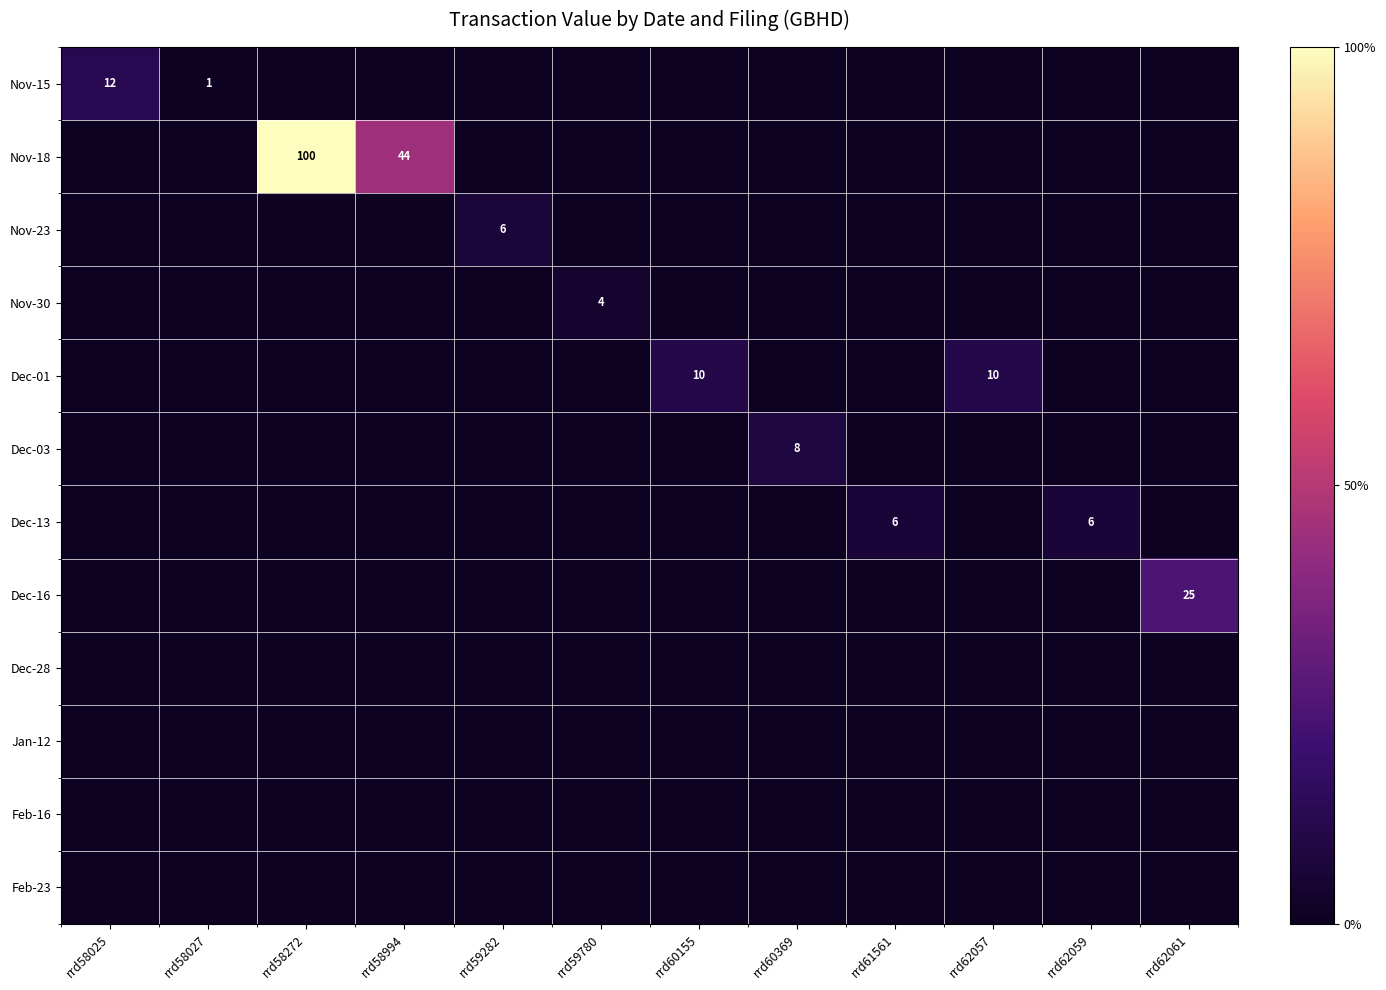

Which label corresponds to the largest value in the chart?

rrd58272